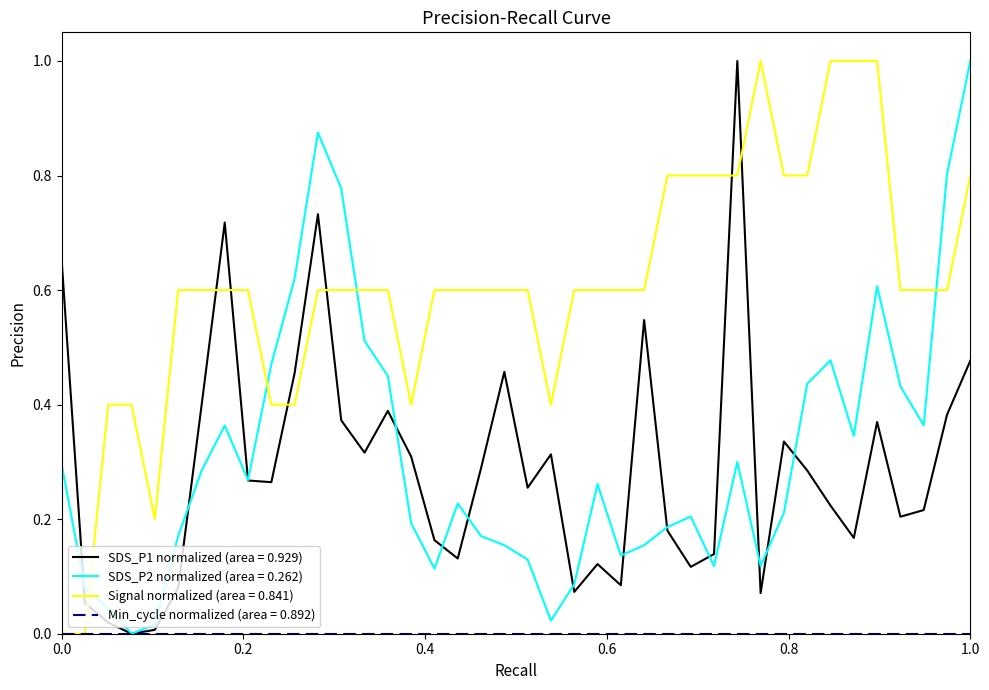

What is the maximum value shown in the chart?

1.0